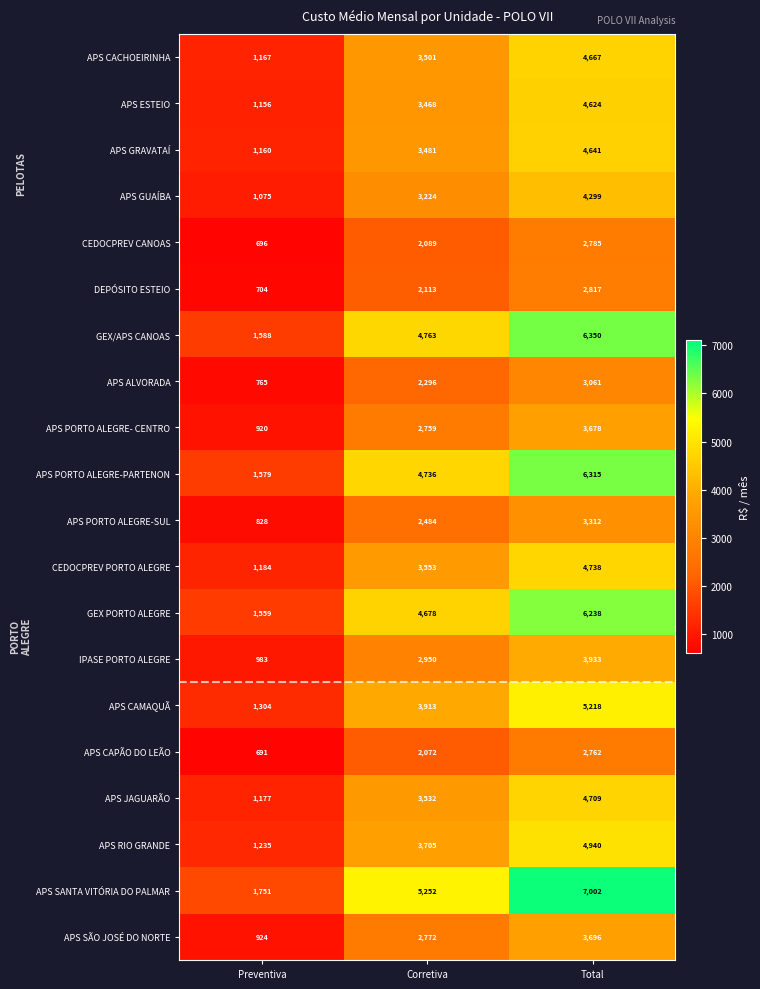

What is the approximate value of APS GUAÍBA at Total?

4299